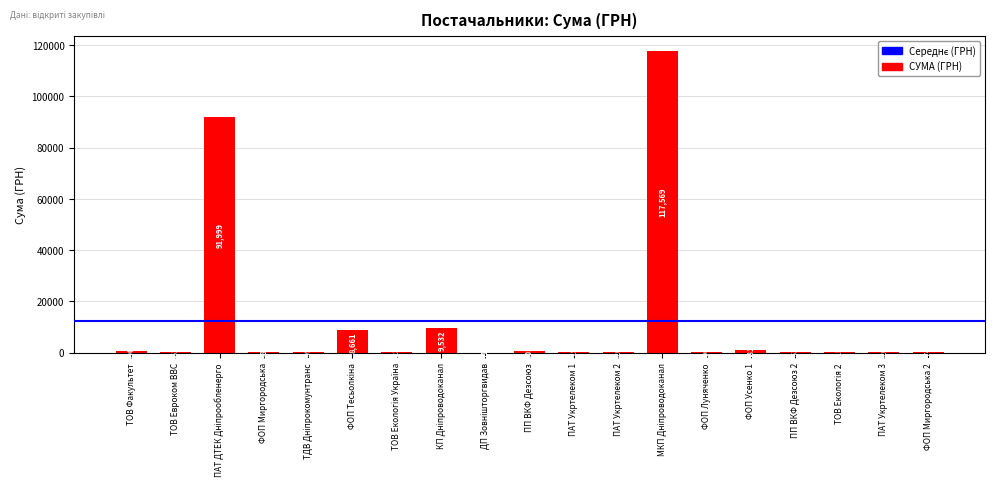

At which label does the data first exceed 361?

ТОВ Факультет